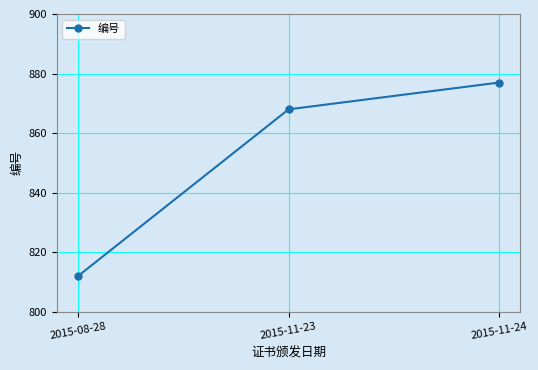

What is the sum of the values at 2015-11-23 and 2015-11-24?

1745